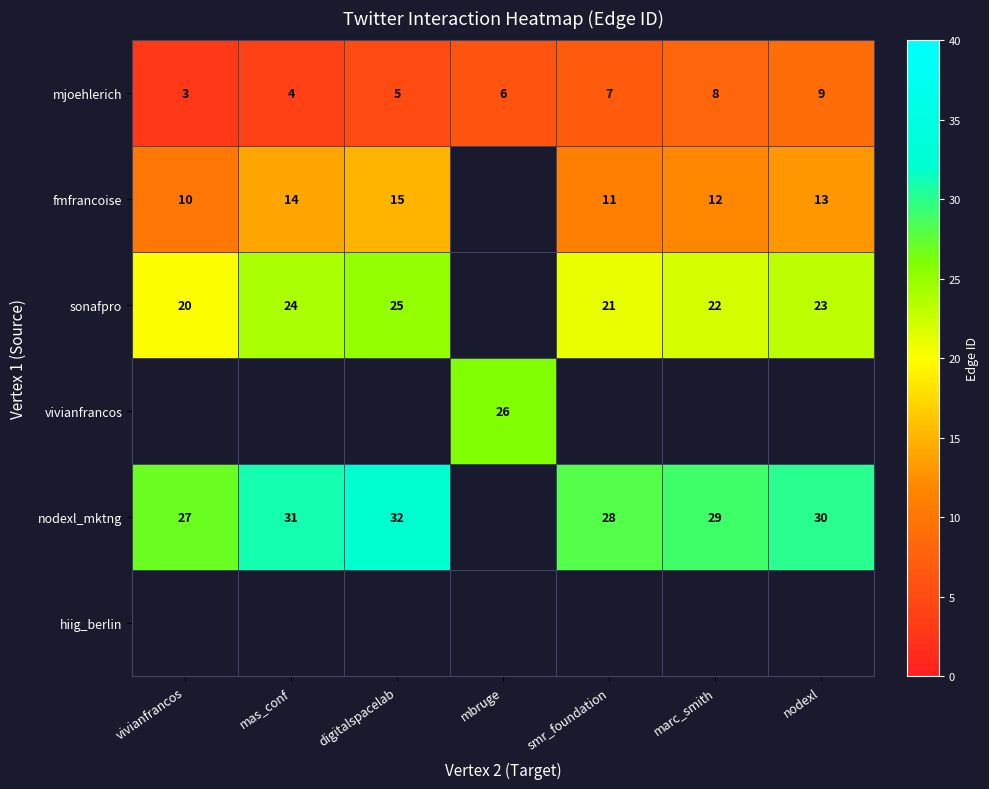

At which category is the sum across all series the highest?

digitalspacelab